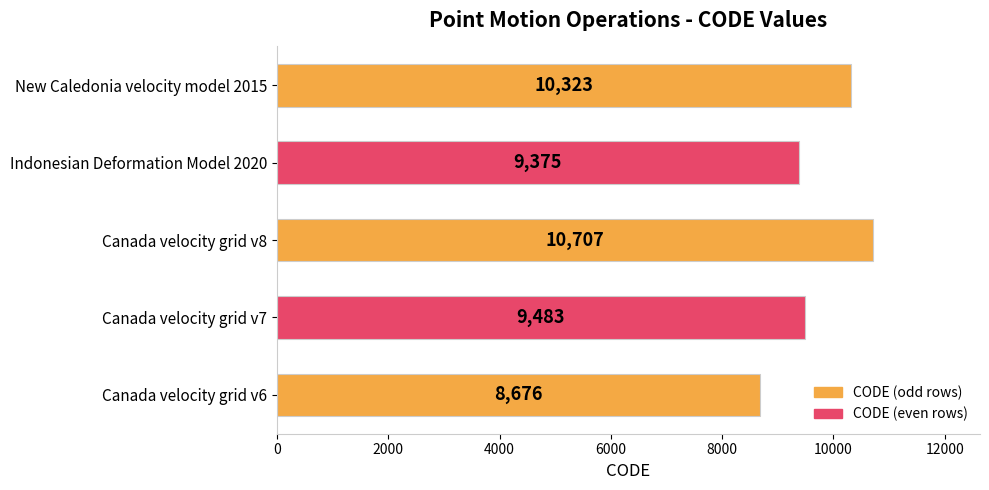

Reading bottom to top, what are all the values shown in this chart?

Canada velocity grid v6=8676	Canada velocity grid v7=9483	Canada velocity grid v8=10707	Indonesian Deformation Model 2020=9375	New Caledonia velocity model 2015=10323